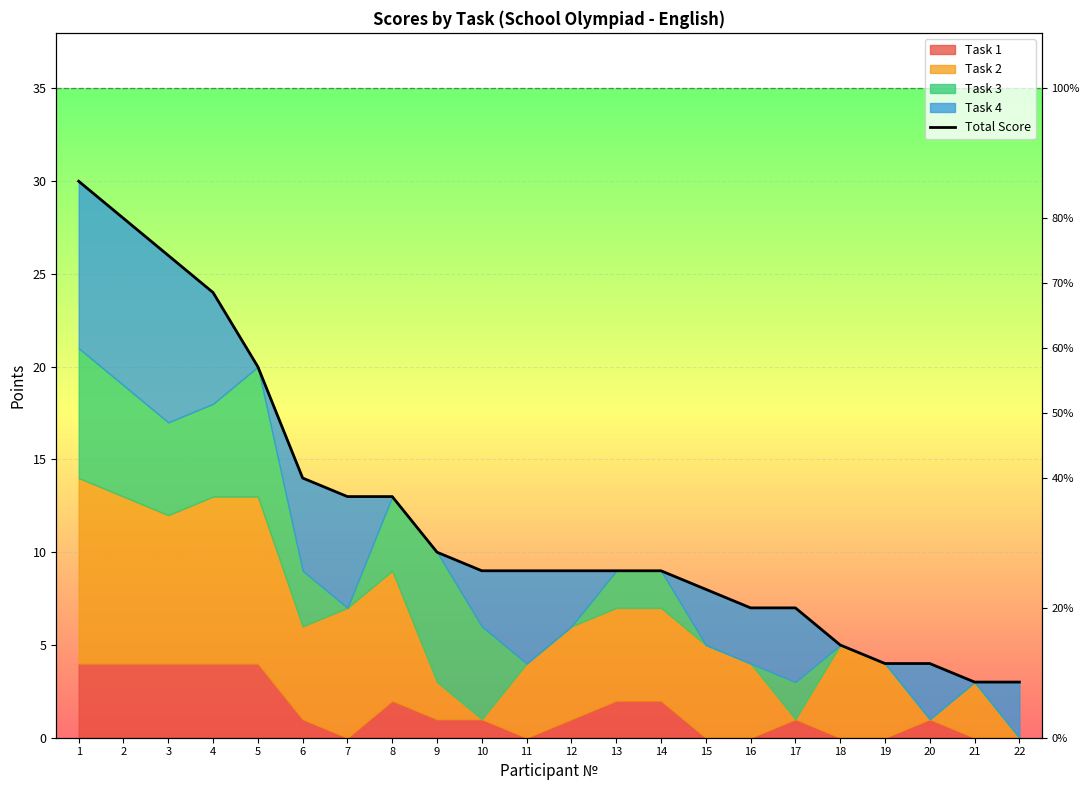

The value at 7 is 23. True or false?

False